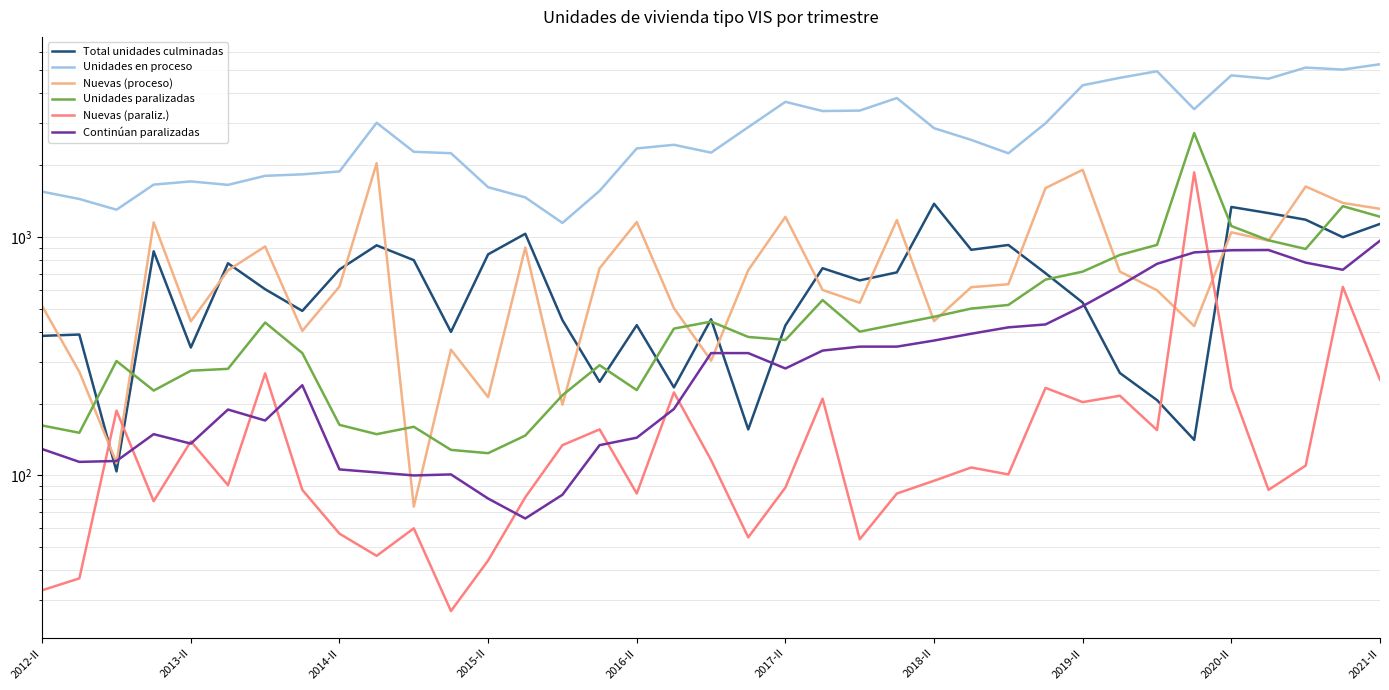

Between 25 and 36, which series saw the biggest shift?

Unidades en proceso